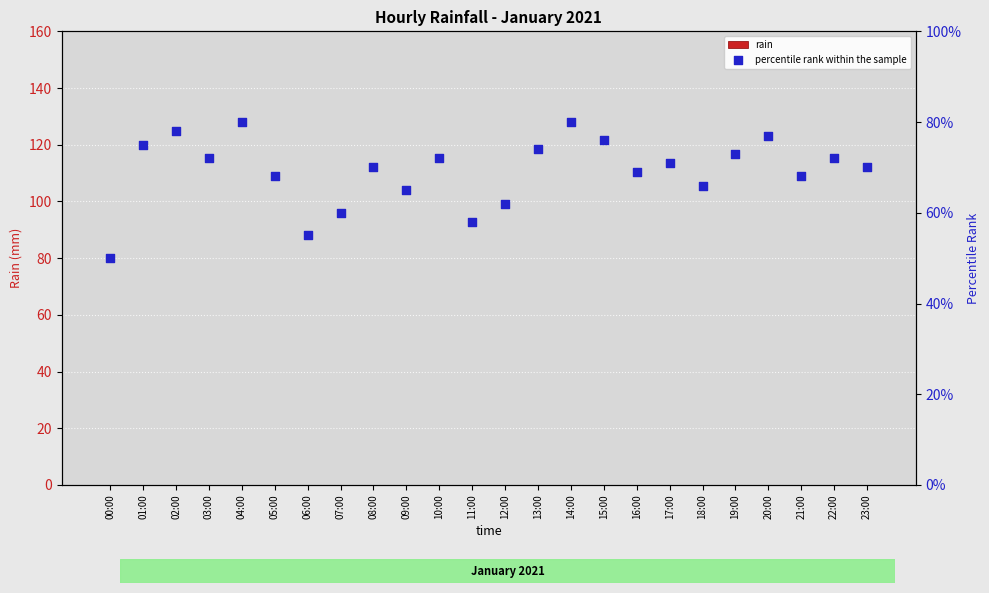

What is the total value across all series at 18:00?

66